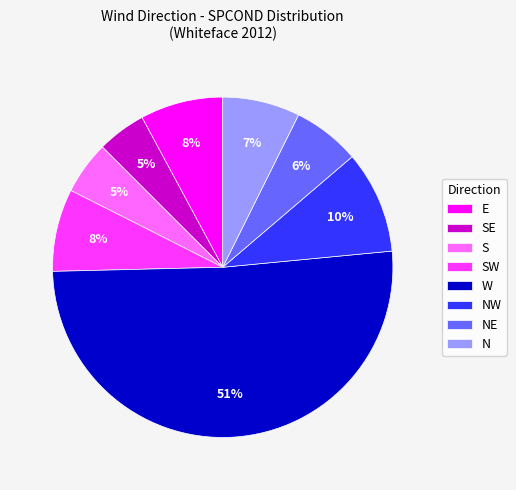

The SW slice represents 8% of the pie. True or false?

True